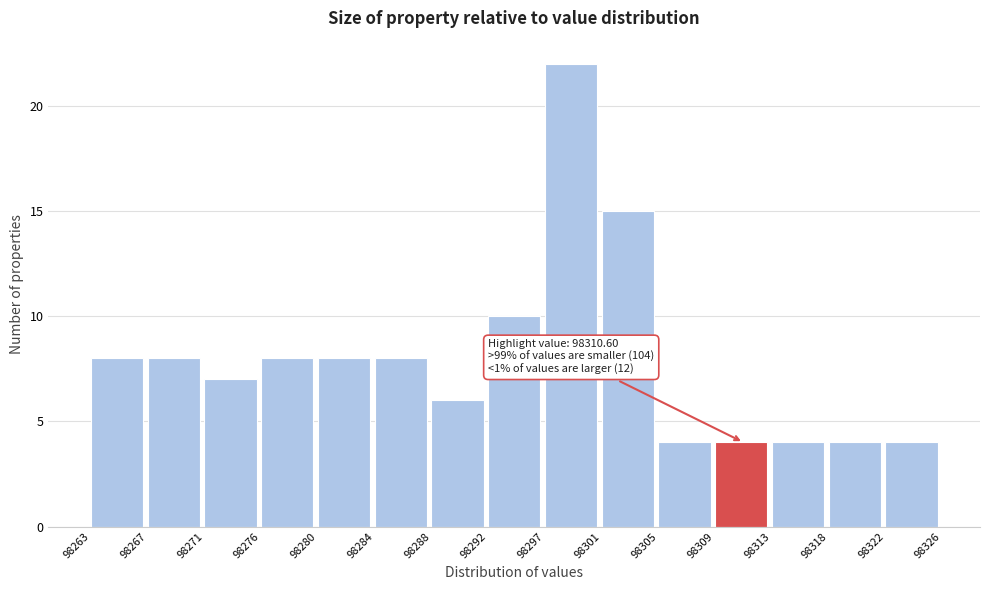

Over which range of the x-axis is the bar tallest?

98297 to 98301